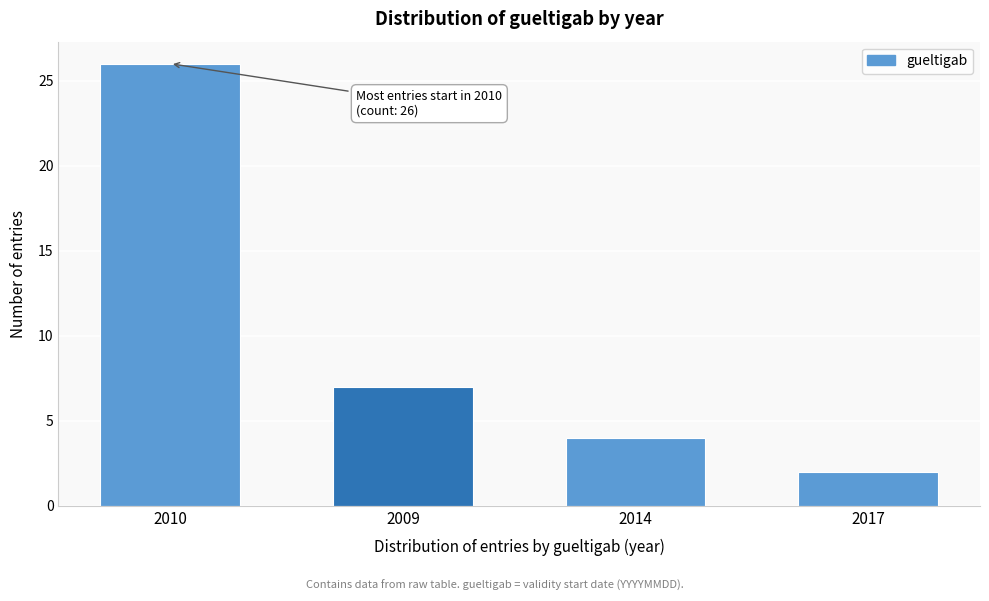

Reading right to left, list all the values displayed in this chart.

2017=2	2014=4	2009=7	2010=26